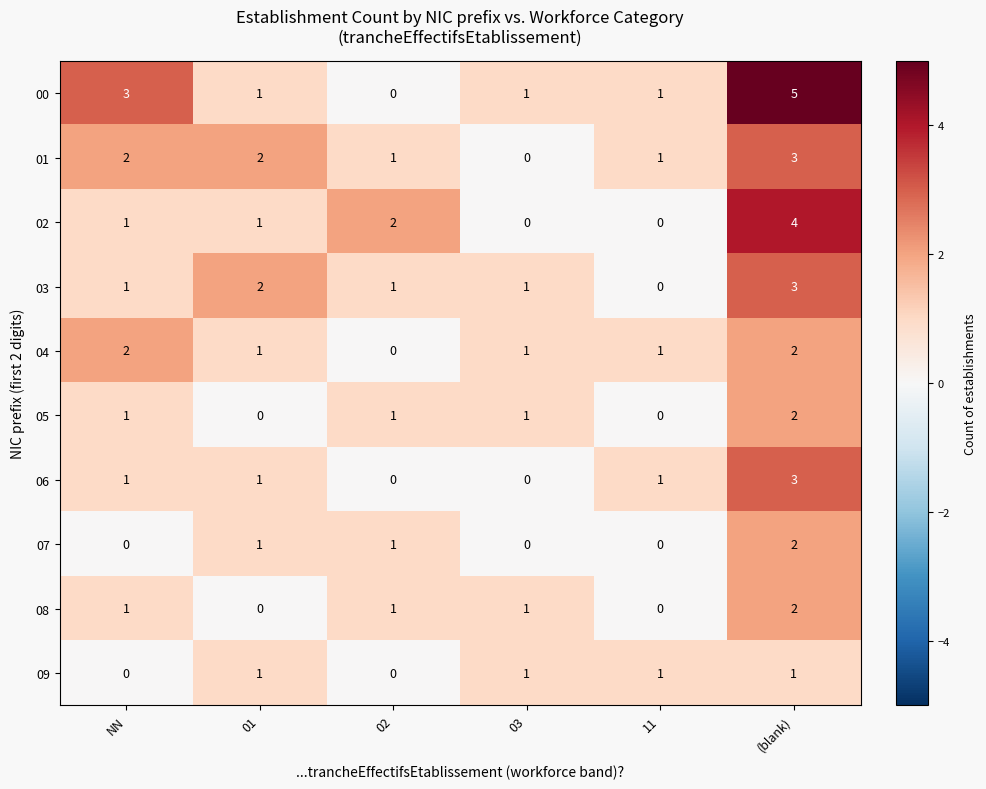

What is the sum of the 02 values at 11 and (blank)?

4